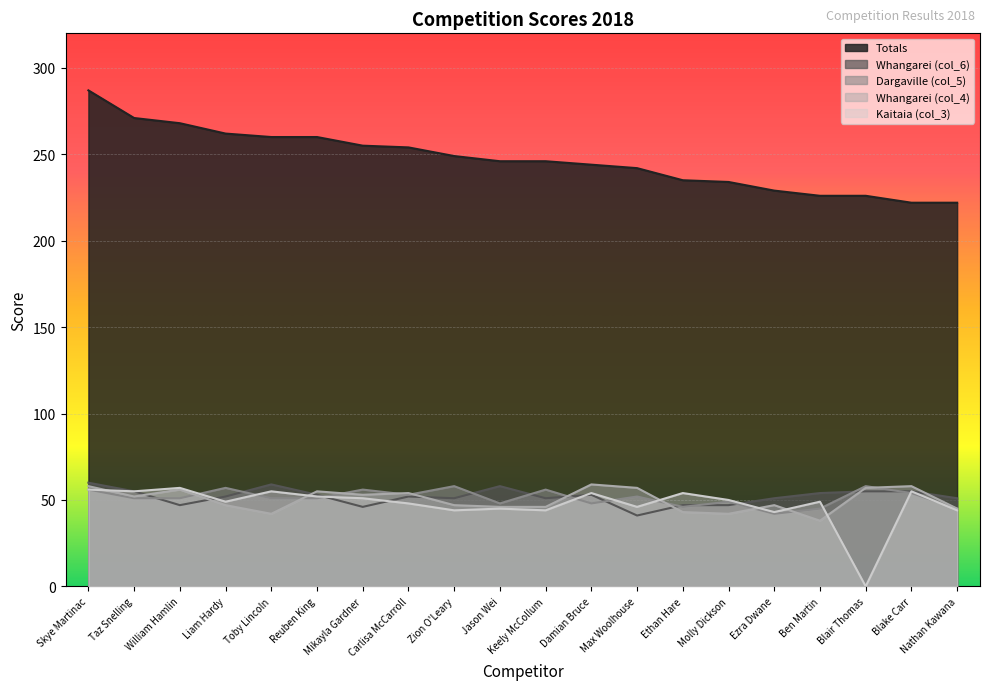

Reading right to left, transcribe all the data shown in this chart.

Totals: Nathan Kawana=222	Blake Carr=222	Blair Thomas=226	Ben Martin=226	Ezra Dwane=229	Molly Dickson=234	Ethan Hare=235	Max Woolhouse=242	Damian Bruce=244	Keely McCollum=246	Jason Wei=246	Zion O'Leary=249	Carlisa McCarroll=254	Mikayla Gardner=255	Reuben King=260	Toby Lincoln=260	Liam Hardy=262	William Hamlin=268	Taz Snelling=271	Skye Martinac=287
Whangarei (col_6): Nathan Kawana=51	Blake Carr=55	Blair Thomas=55	Ben Martin=54	Ezra Dwane=51	Molly Dickson=47	Ethan Hare=47	Max Woolhouse=41	Damian Bruce=53	Keely McCollum=51	Jason Wei=58	Zion O'Leary=51	Carlisa McCarroll=52	Mikayla Gardner=46	Reuben King=53	Toby Lincoln=59	Liam Hardy=52	William Hamlin=47	Taz Snelling=55	Skye Martinac=60
Dargaville (col_5): Nathan Kawana=45	Blake Carr=54	Blair Thomas=58	Ben Martin=45	Ezra Dwane=42	Molly Dickson=49	Ethan Hare=46	Max Woolhouse=52	Damian Bruce=48	Keely McCollum=56	Jason Wei=48	Zion O'Leary=58	Carlisa McCarroll=53	Mikayla Gardner=56	Reuben King=51	Toby Lincoln=51	Liam Hardy=57	William Hamlin=51	Taz Snelling=51	Skye Martinac=56
Whangarei (col_4): Nathan Kawana=45	Blake Carr=58	Blair Thomas=57	Ben Martin=38	Ezra Dwane=47	Molly Dickson=42	Ethan Hare=43	Max Woolhouse=57	Damian Bruce=59	Keely McCollum=46	Jason Wei=46	Zion O'Leary=47	Carlisa McCarroll=54	Mikayla Gardner=53	Reuben King=55	Toby Lincoln=42	Liam Hardy=47	William Hamlin=56	Taz Snelling=52	Skye Martinac=58
Kaitaia (col_3): Nathan Kawana=44	Blake Carr=55	Blair Thomas=0	Ben Martin=49	Ezra Dwane=43	Molly Dickson=50	Ethan Hare=54	Max Woolhouse=46	Damian Bruce=54	Keely McCollum=44	Jason Wei=45	Zion O'Leary=44	Carlisa McCarroll=48	Mikayla Gardner=51	Reuben King=52	Toby Lincoln=55	Liam Hardy=49	William Hamlin=57	Taz Snelling=55	Skye Martinac=56